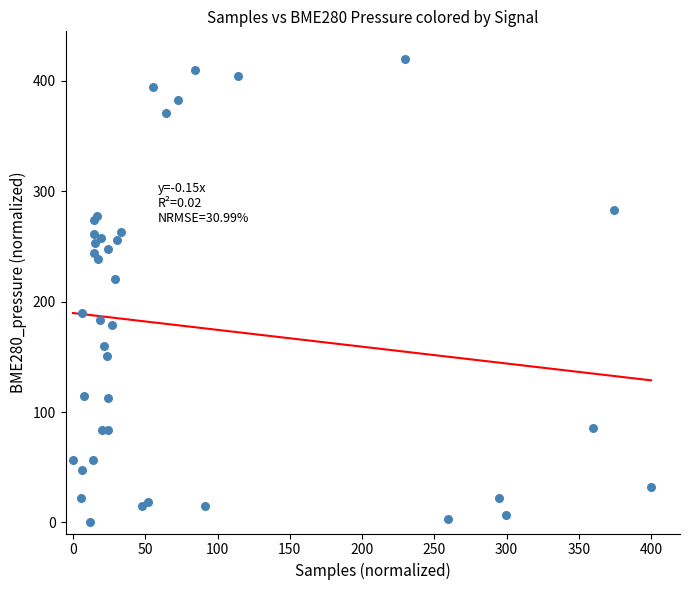

What Y value in the scatter plot is closest to 210?

220.6